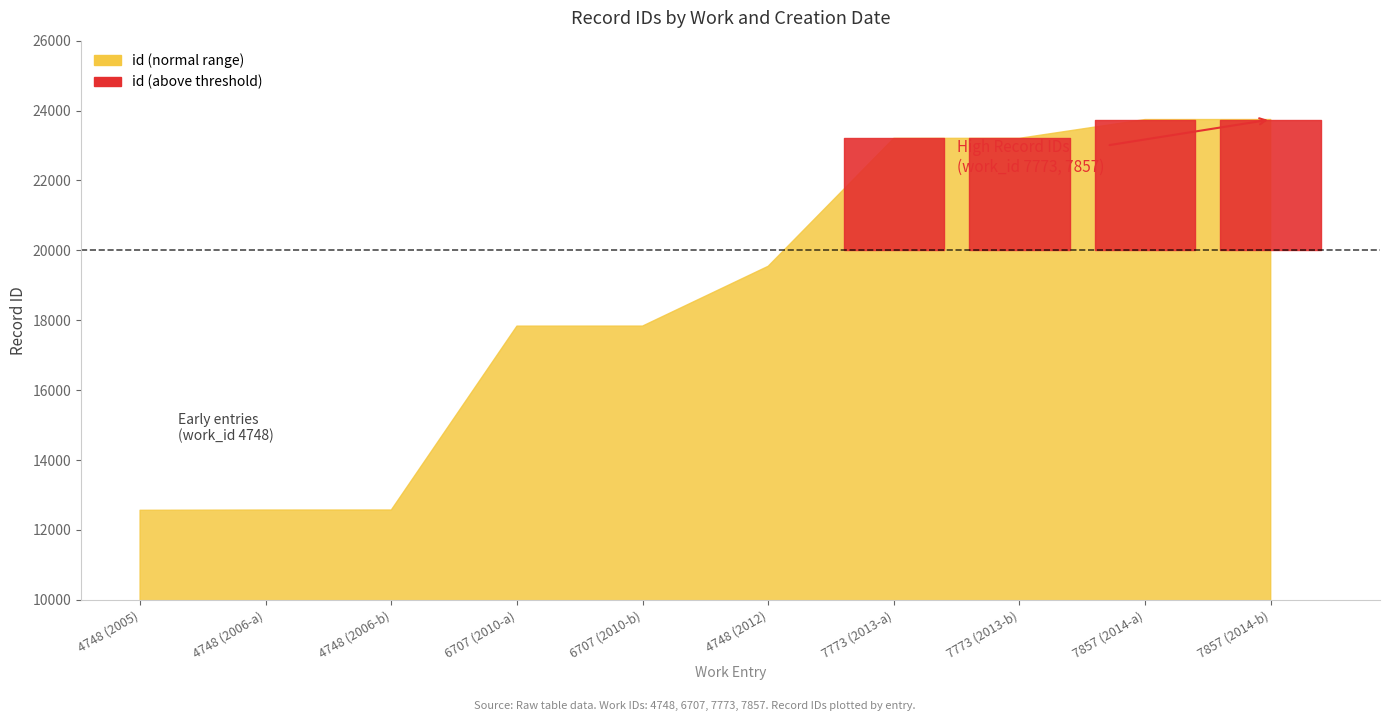

What is the label of the 1st point from the left?

4748 (2005)